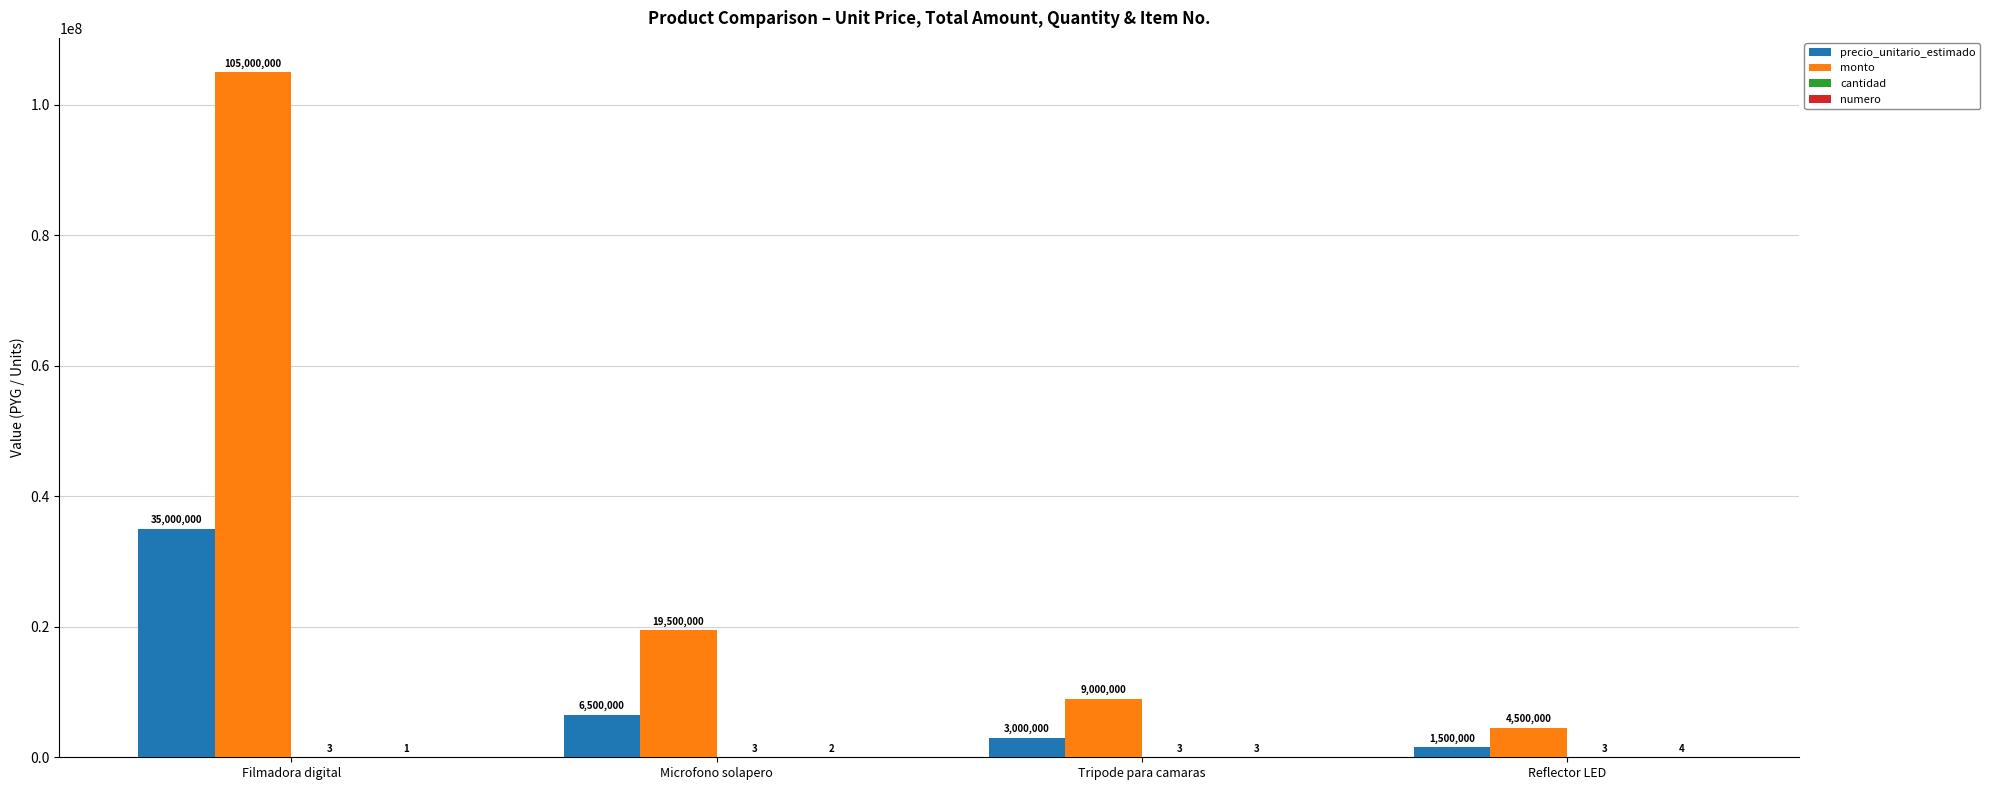

The monto series shows 31411285 at Filmadora digital. True or false?

False